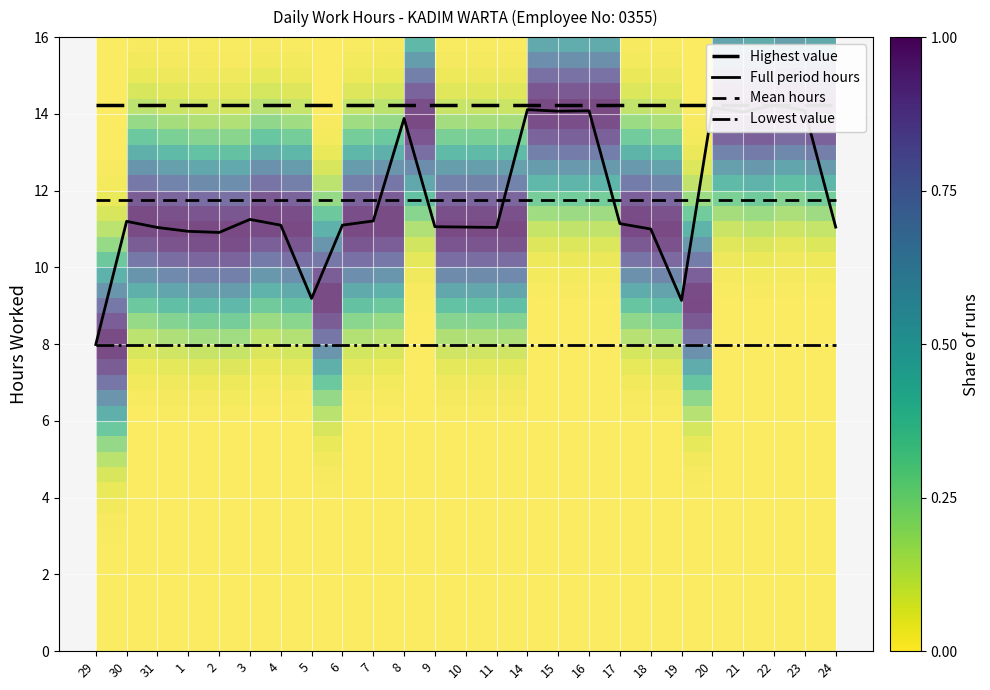

True or false: Highest value has more than 2 interior local peaks.

False